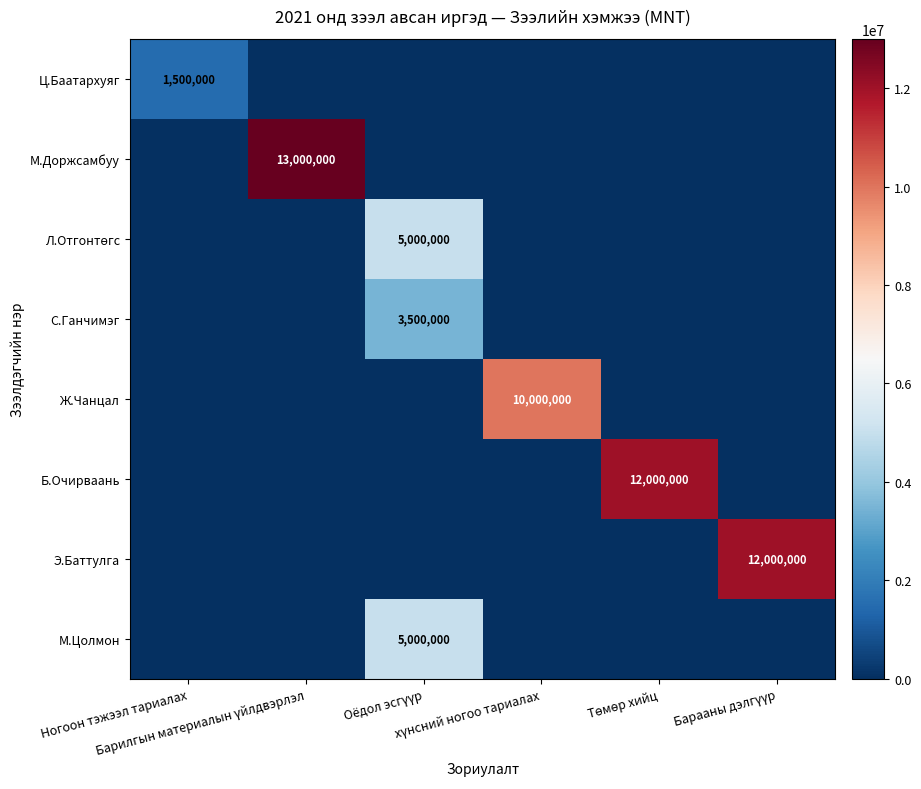

The Э.Баттулга series shows -8146835 at Барилгын материалын үйлдвэрлэл. True or false?

False